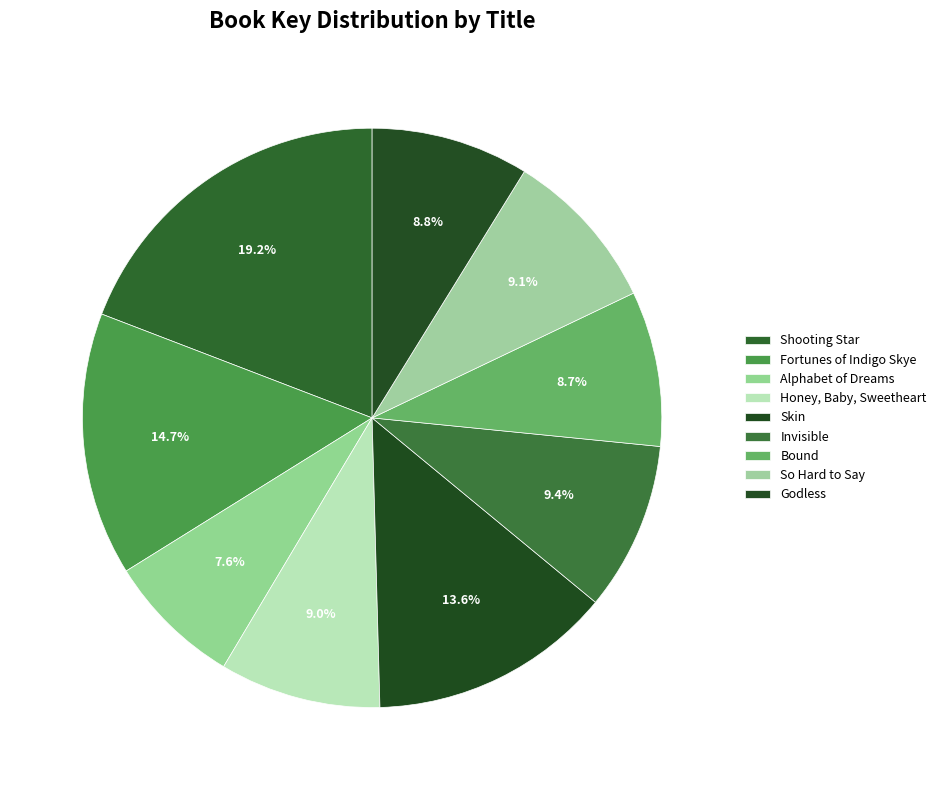

To the nearest percent, what is the combined percentage of Invisible and Shooting Star?

29%